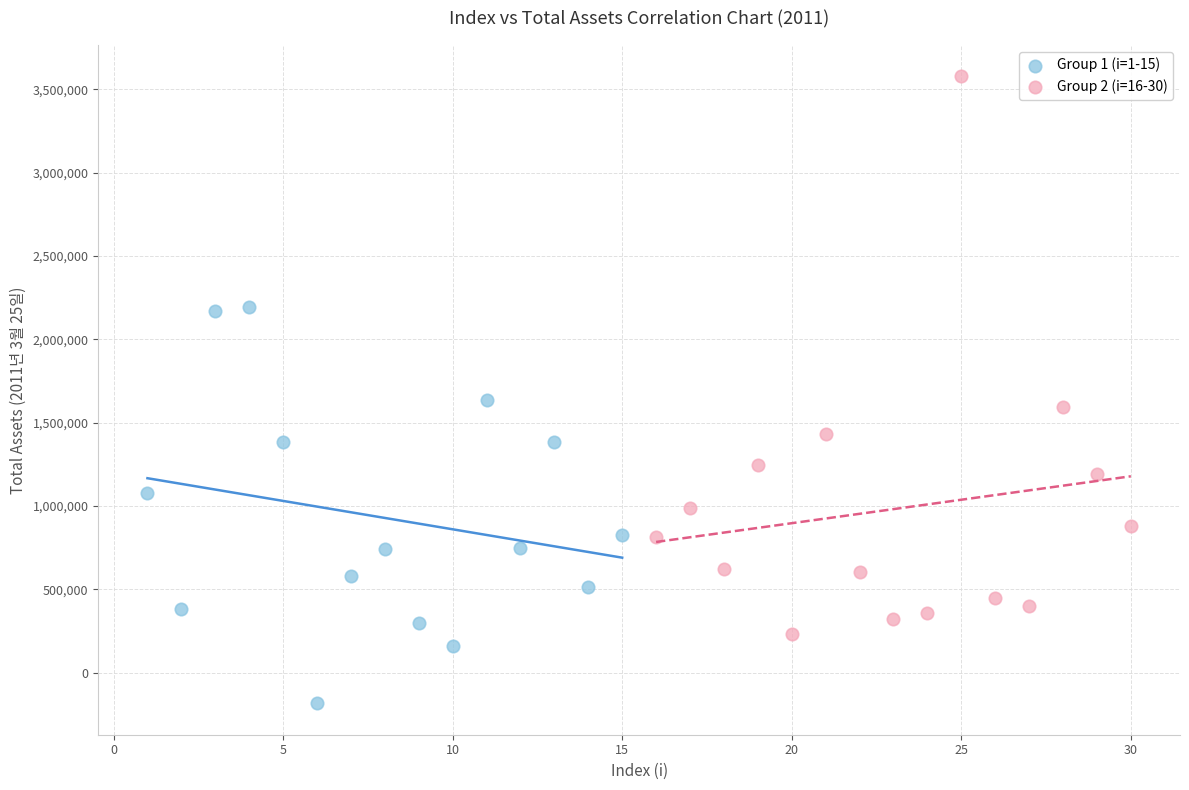

Which series has the widest spread of Y values?

Group 2 (i=16-30)